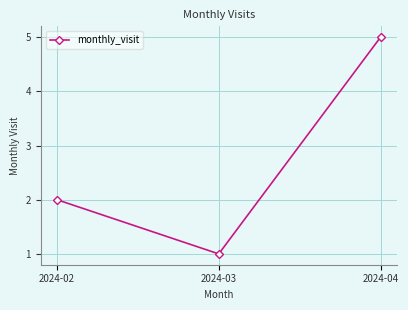

List the labels in order of value, smallest first.

2024-03, 2024-02, 2024-04